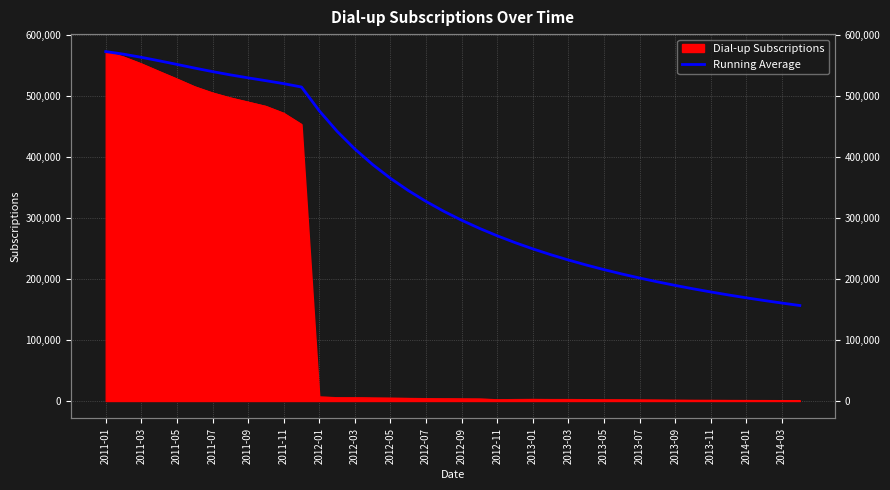

Which has a higher value, 21 or 2012-01?

2012-01